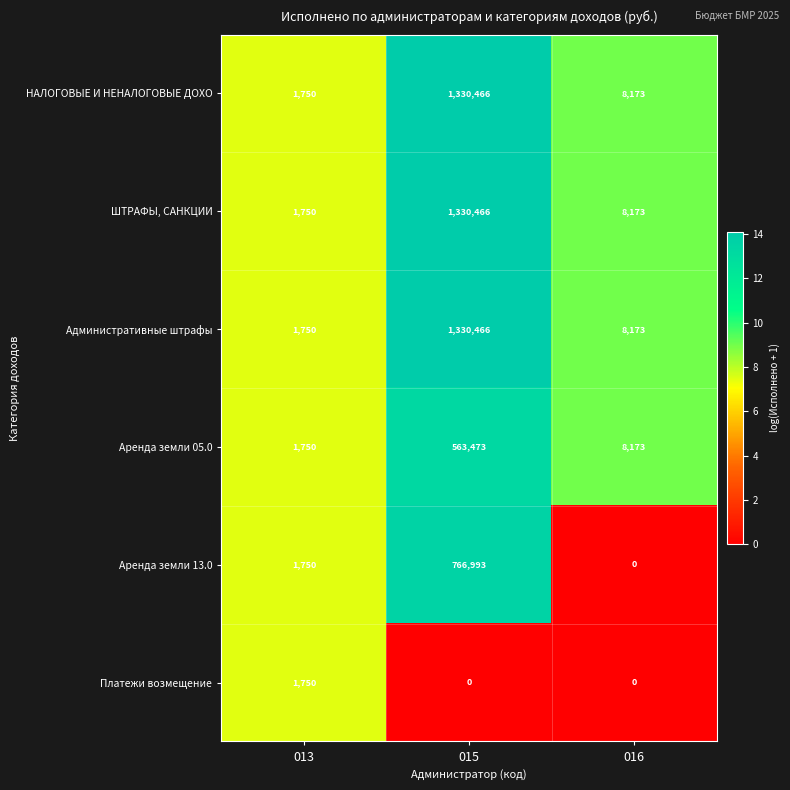

At which label does ШТРАФЫ, САНКЦИИ first exceed 8173?

015